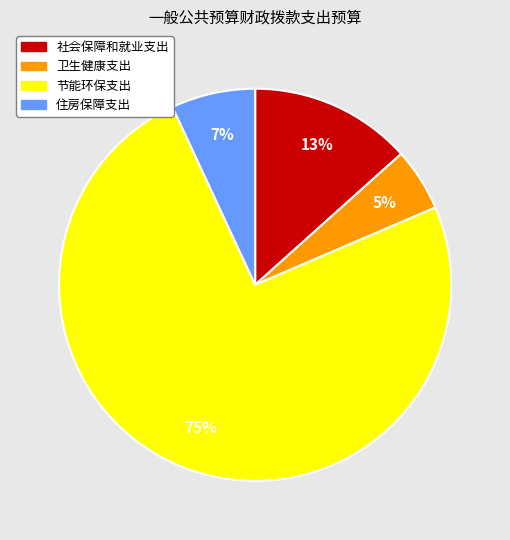

Which slice is the largest?

节能环保支出